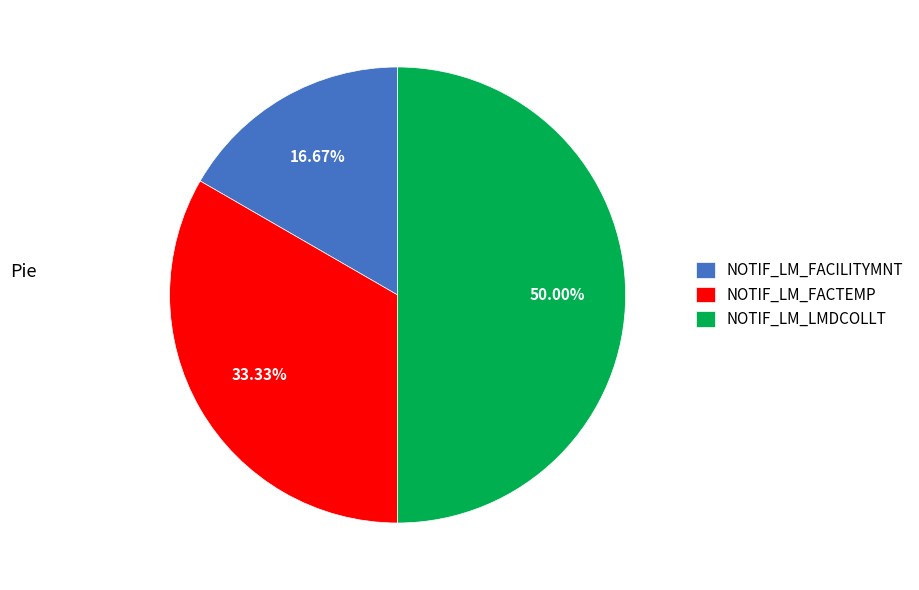

To the nearest percent, what is the difference between the NOTIF_LM_LMDCOLLT and NOTIF_LM_FACTEMP slice percentages?

17%